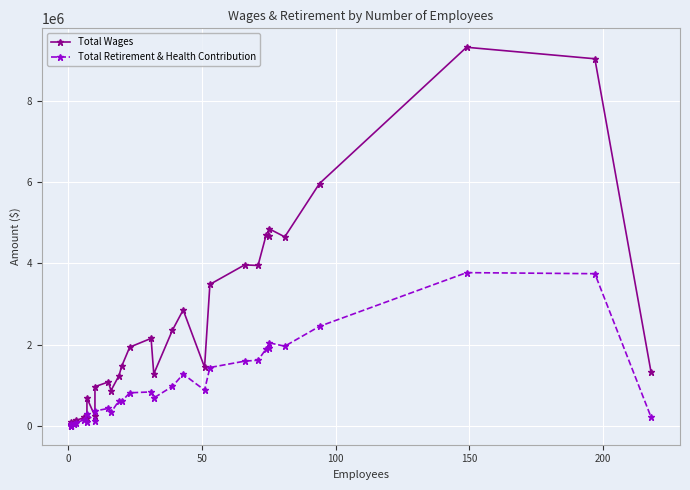

What is the difference between the maximum and minimum values in the Total Wages series?

9303335